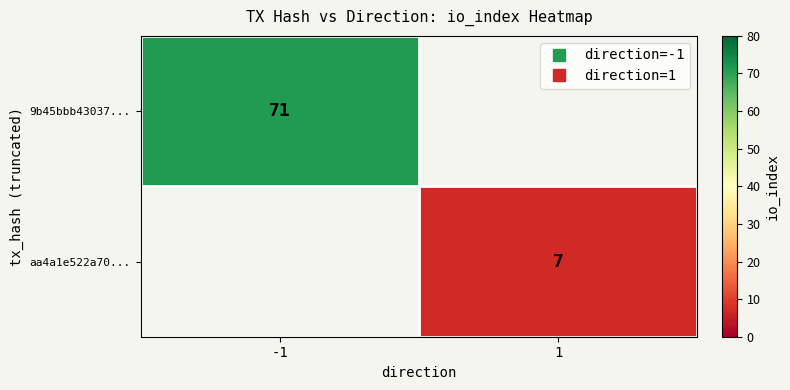

The aa4a1e522a70... series shows 3.0 at 1. True or false?

False